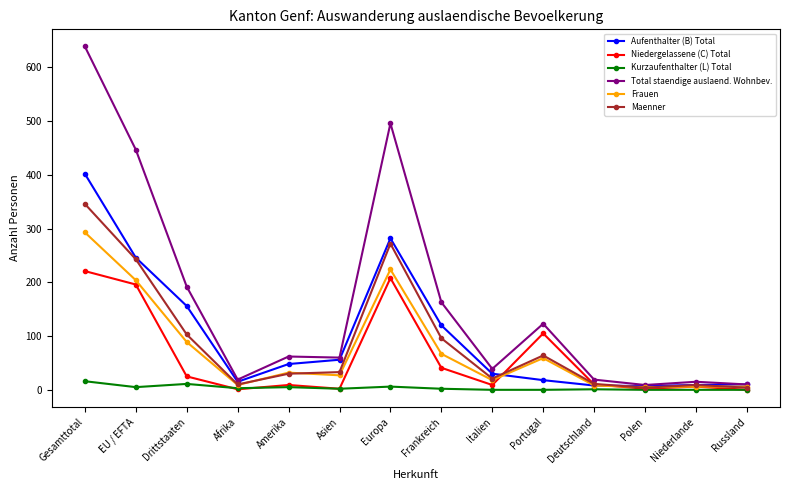

Between EU / EFTA and Russland, which series saw the biggest shift?

Total staendige auslaend. Wohnbev.